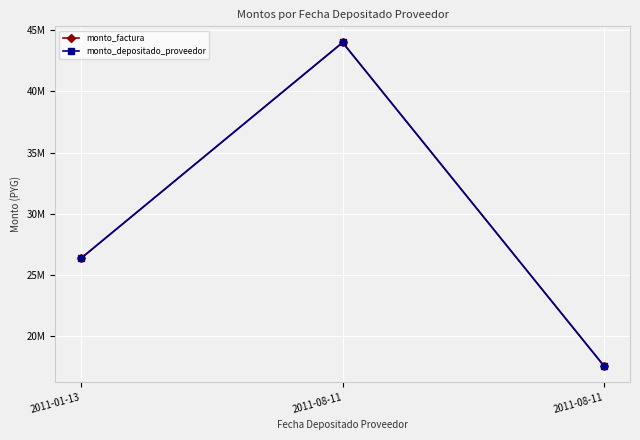

What is the difference between the second highest and minimum values in the monto_factura series?

8800000